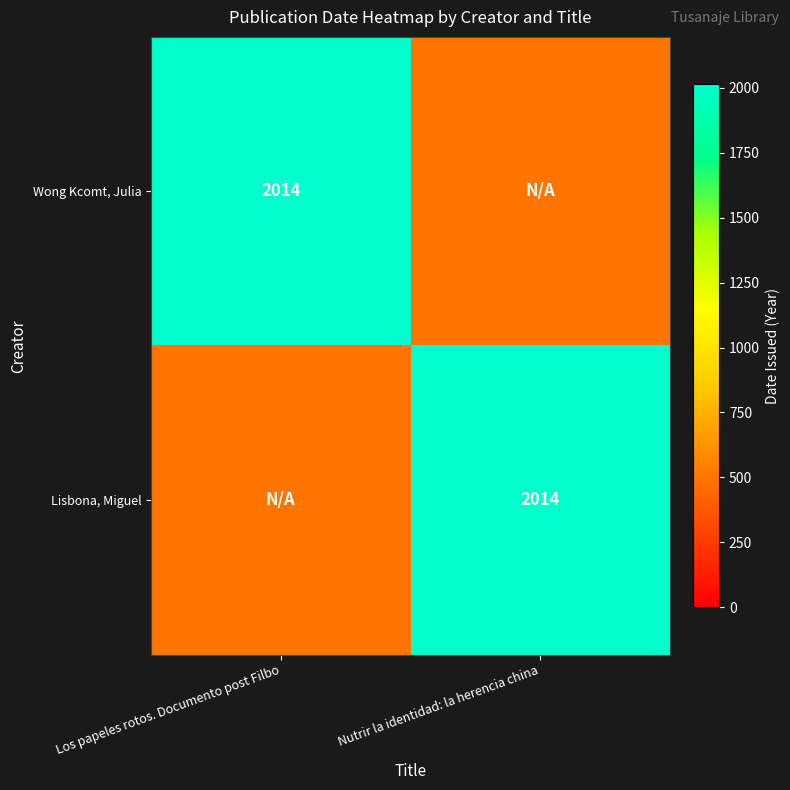

What is the spread (max minus min) of values at Los papeles rotos. Documento post Filbo?

1514